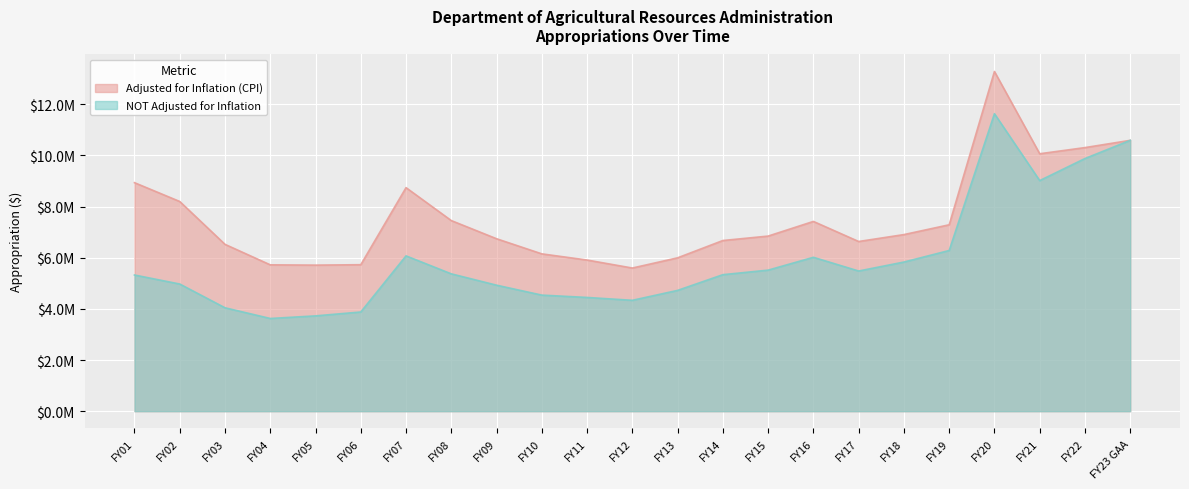

What is the label of the 5th point from the right?

FY19